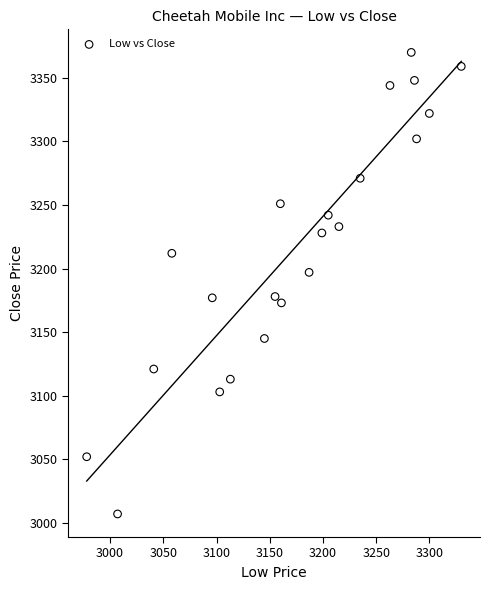

What is the range of X values (max minus min)?

352